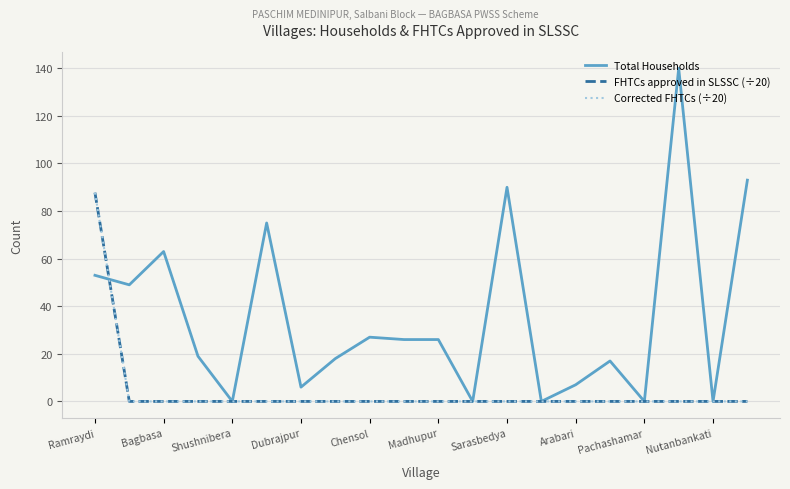

Rank the categories by FHTCs approved in SLSSC (÷20) value from highest to lowest.

Ramraydi, Bagbasa, Shushnibera, Dubrajpur, Chensol, Madhupur, Sarasbedya, Arabari, Pachashamar, Nutanbankati, 10, 11, 12, 13, 14, 15, 16, 17, 18, 19